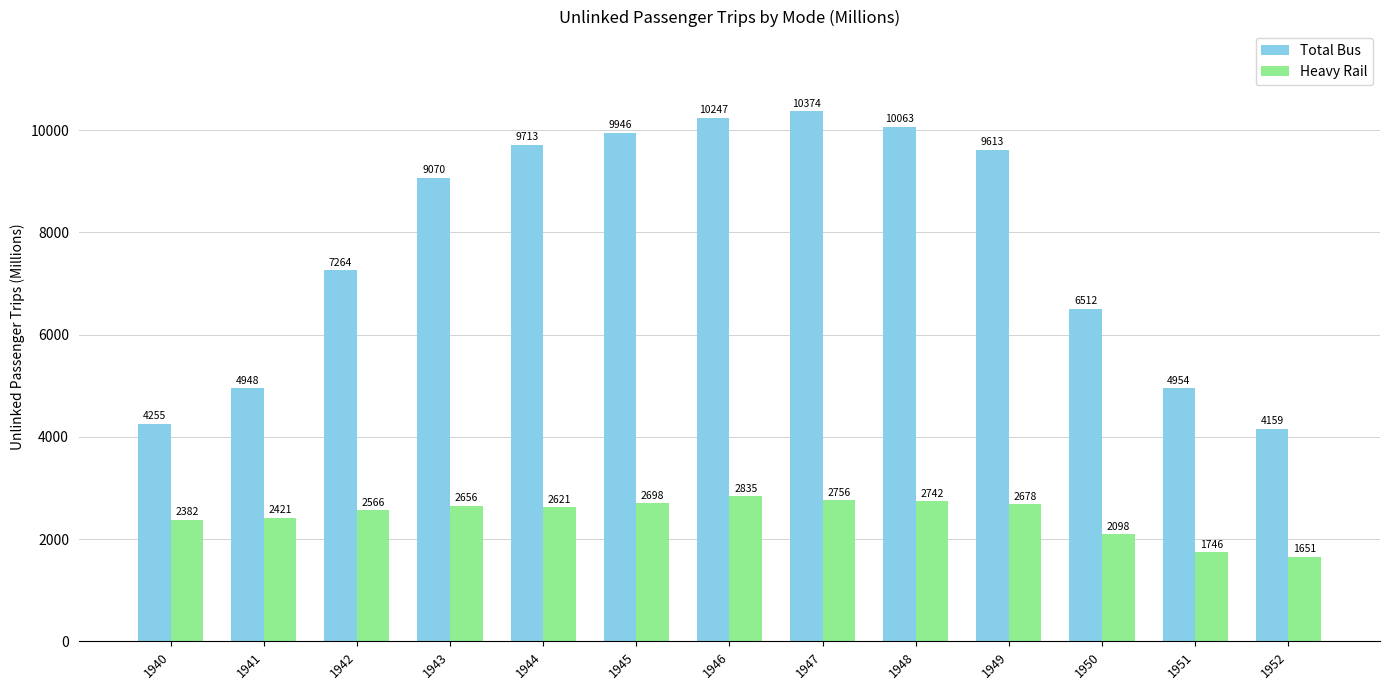

At which label does Heavy Rail first exceed 2621?

1943